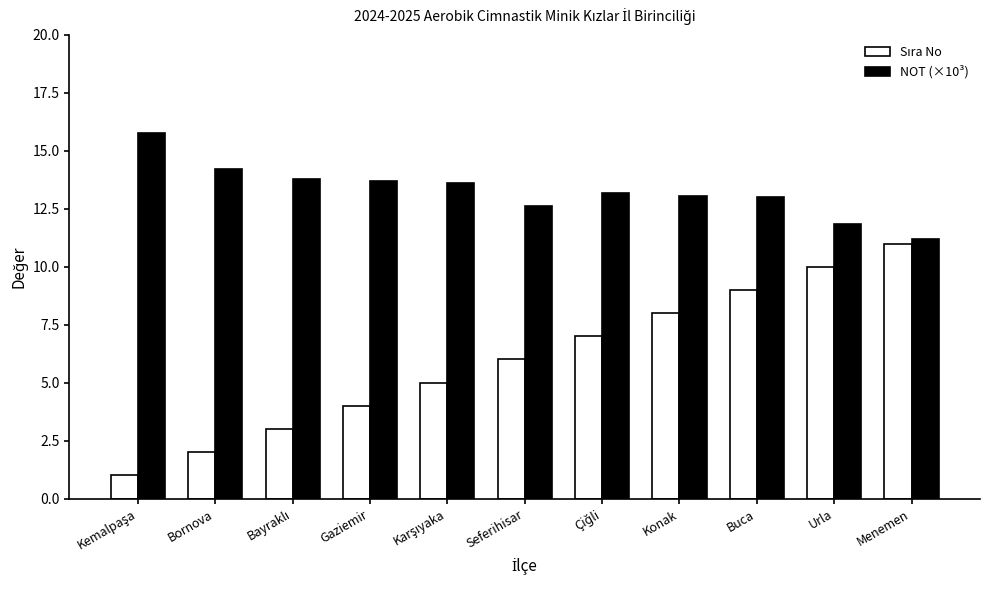

Count the number of data series in this chart.

2